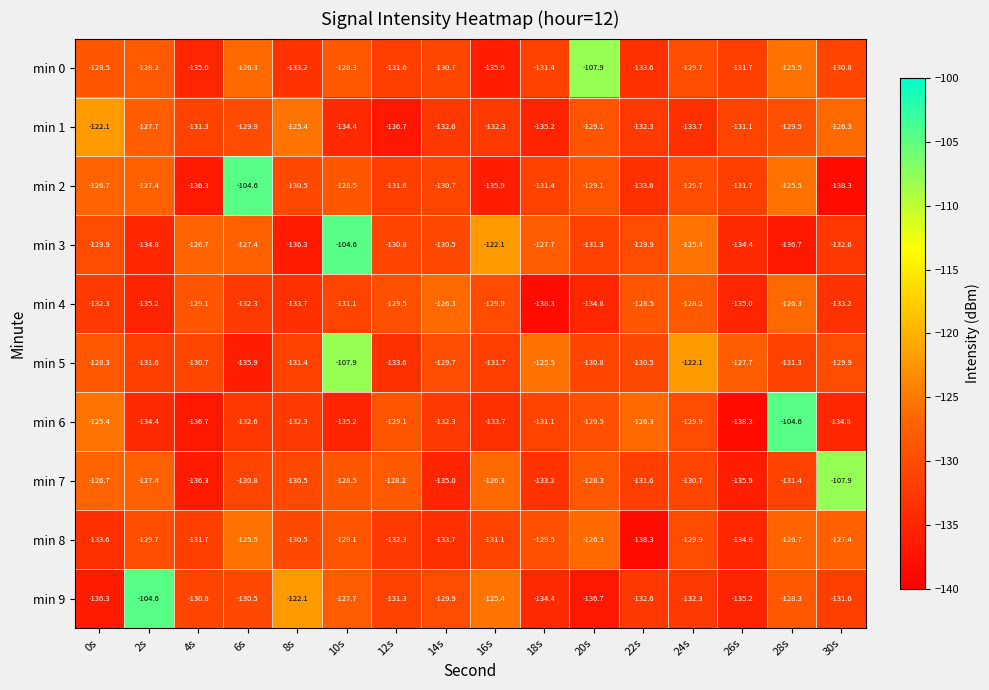

How many data points in min 3 are less than -129?

10